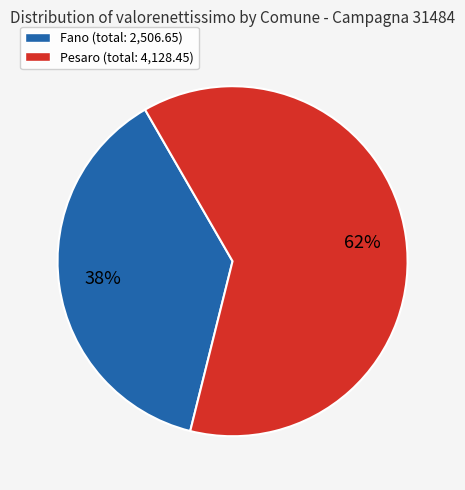

Between Fano (total: 2,506.65) and Pesaro (total: 4,128.45), which is larger?

Pesaro (total: 4,128.45)